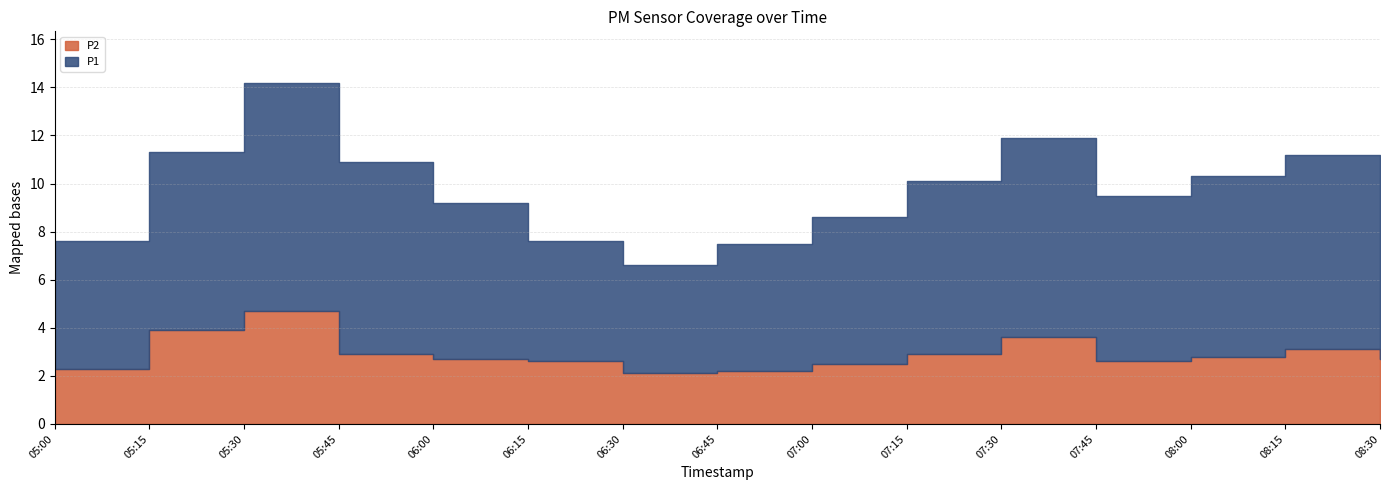

At which category does P2 reach its first local peak?

05:30